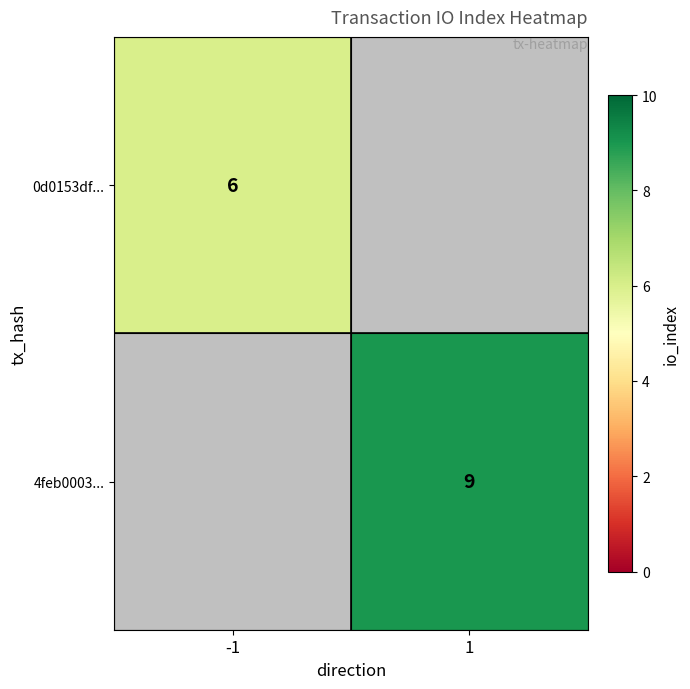

What is the greatest value displayed?

9.0